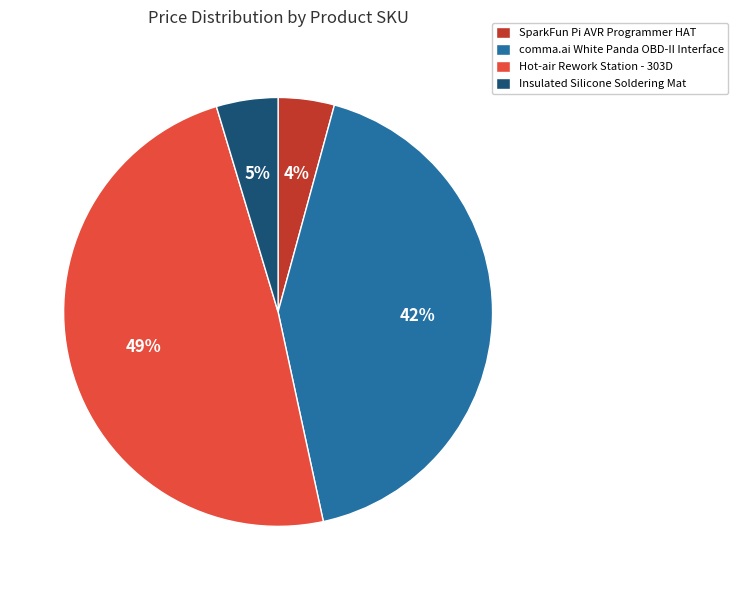

What is the largest slice in the pie chart?

Hot-air Rework Station - 303D